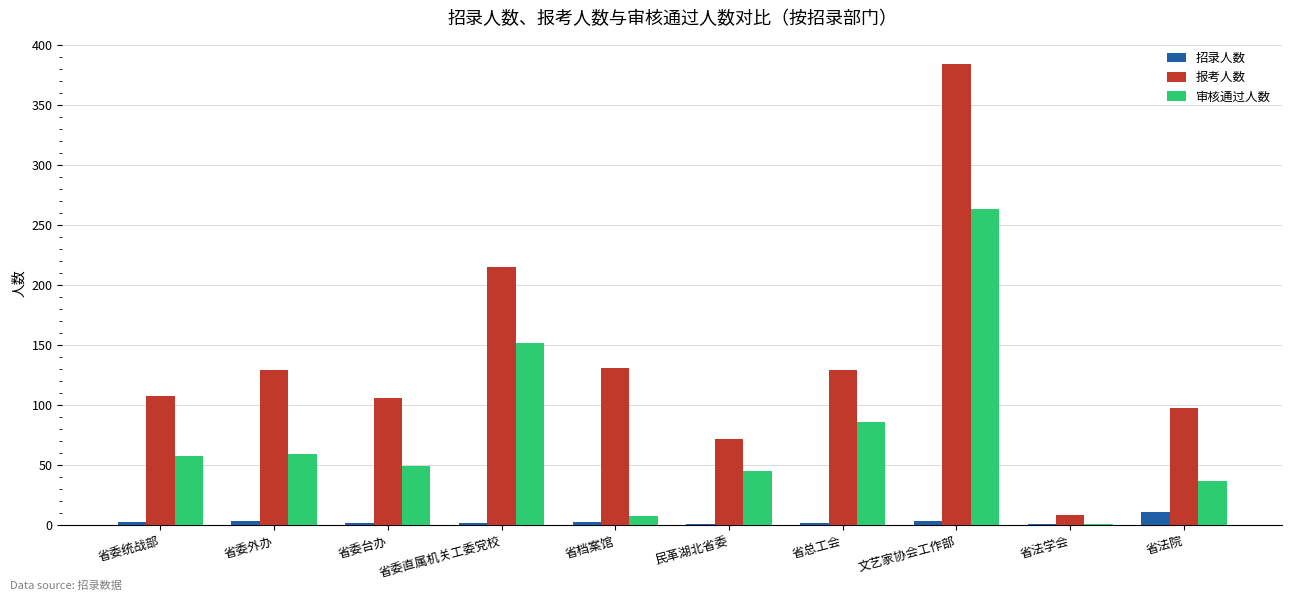

What is the average value of the 审核通过人数 series?

76